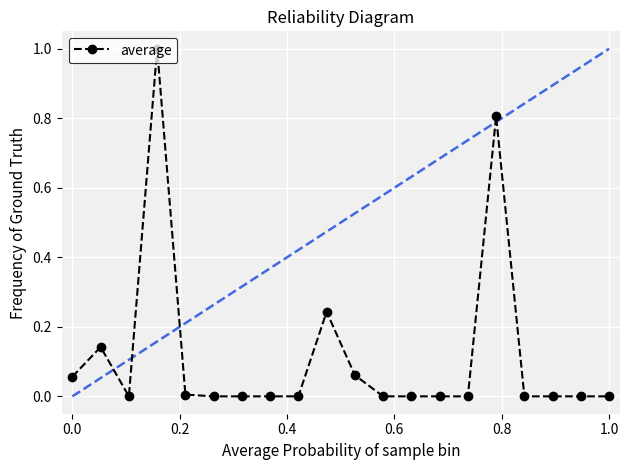

What is the difference between the maximum and minimum values?

1.0